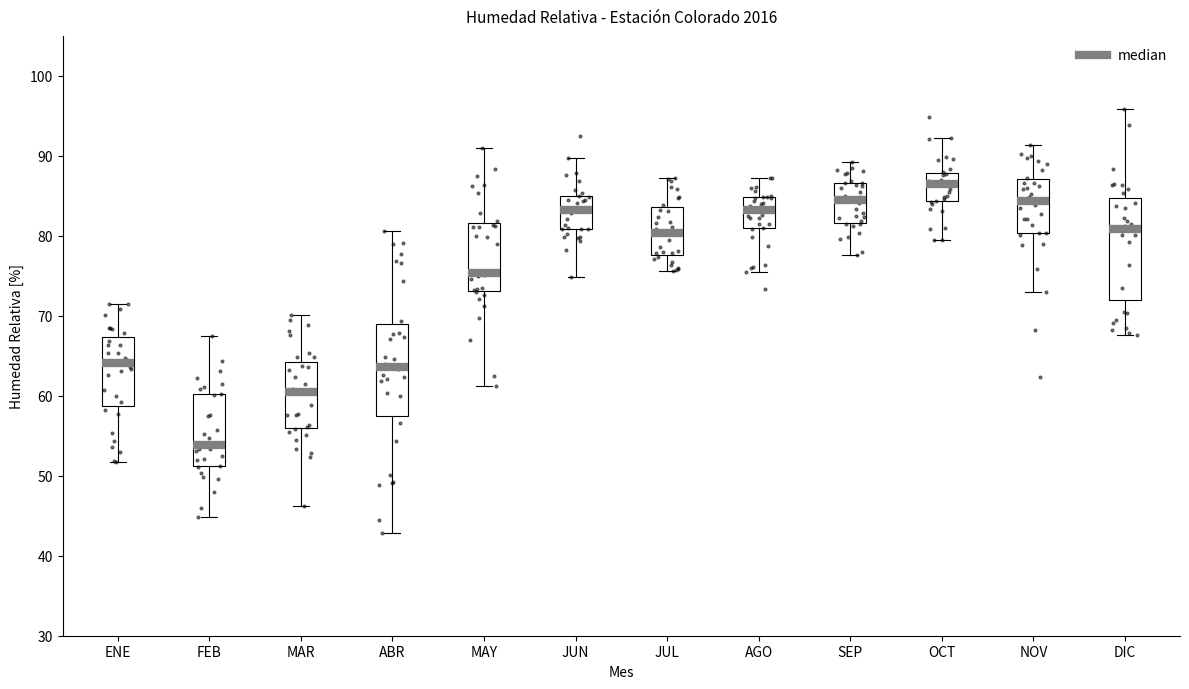

Which box is the tallest, from its lower edge to its upper edge?

DIC